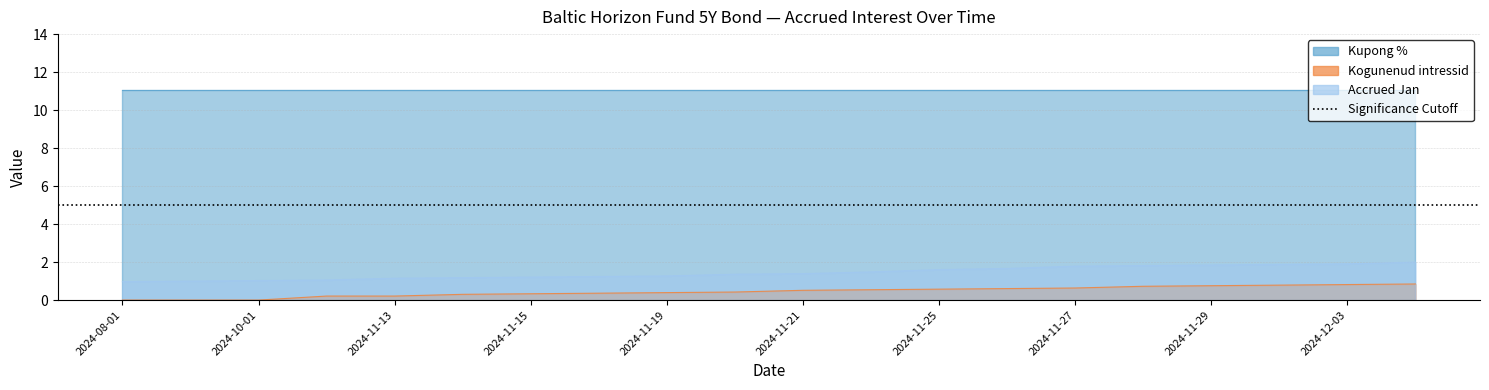

True or false: Accrued Jan and Kogunenud intressid cross at least once.

False